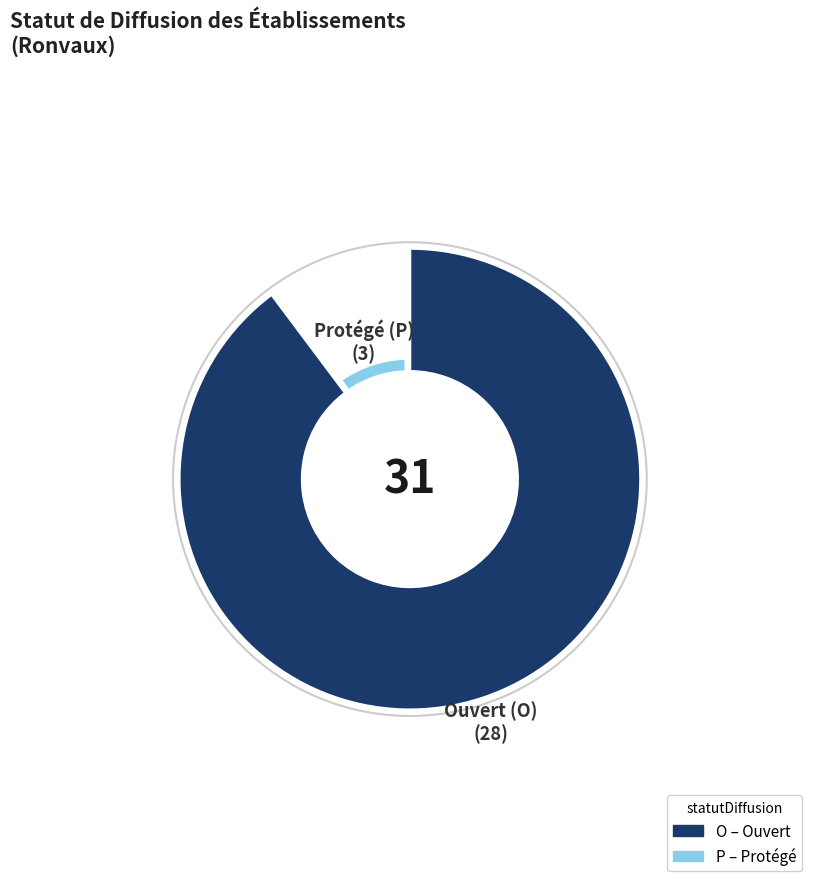

To the nearest percent, what portion does P represent?

10%